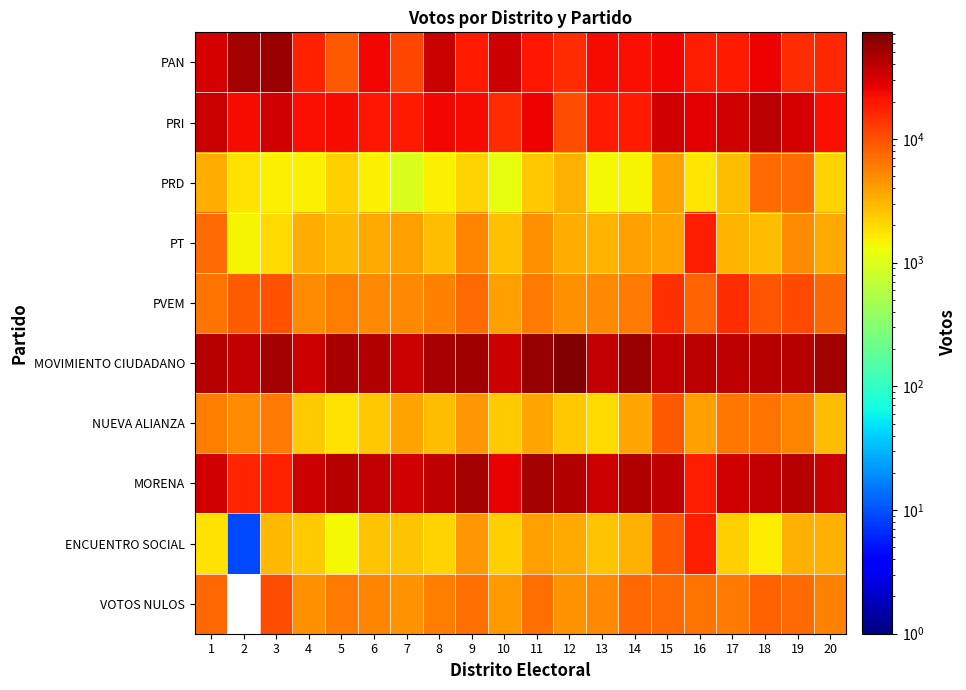

What is the difference between the PRD values at 18 and 11?

4720.0